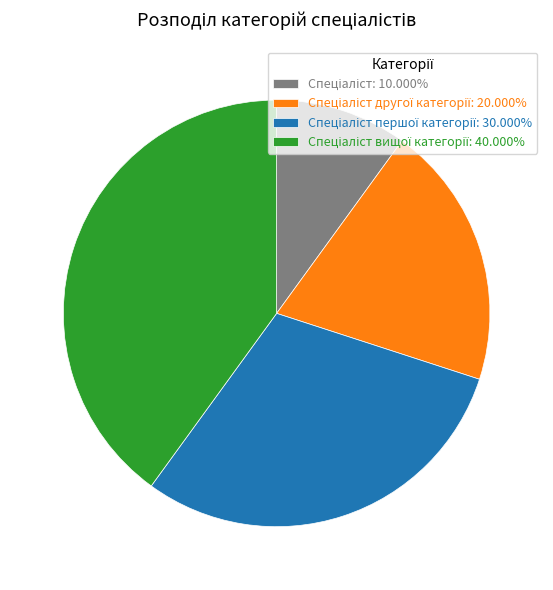

Does any single category account for the majority?

No